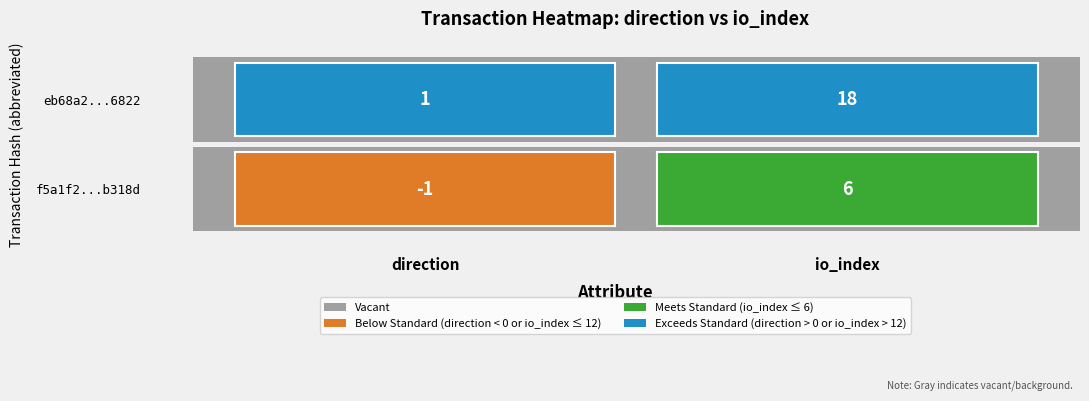

At 1, list the series in order from largest to smallest.

eb68a21a330dee4a5d346f8ba69eaa2f1ba6822, f5a1f2eca0eff15810fd57bf81b60dbb82b318d